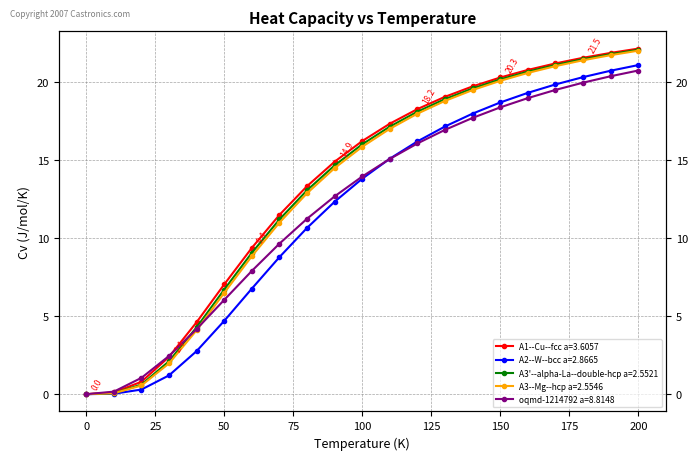

Is it true that A3--Mg--hcp a=2.5546 equals 0.9 at 20?

False